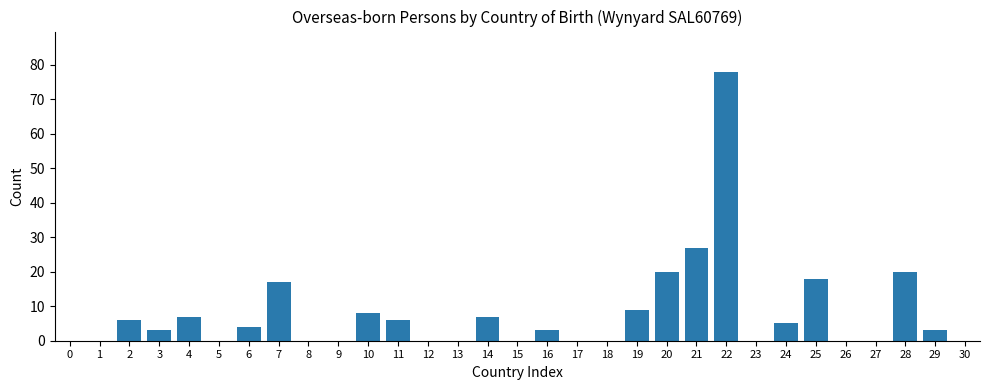

The value at 19 is 9. True or false?

True